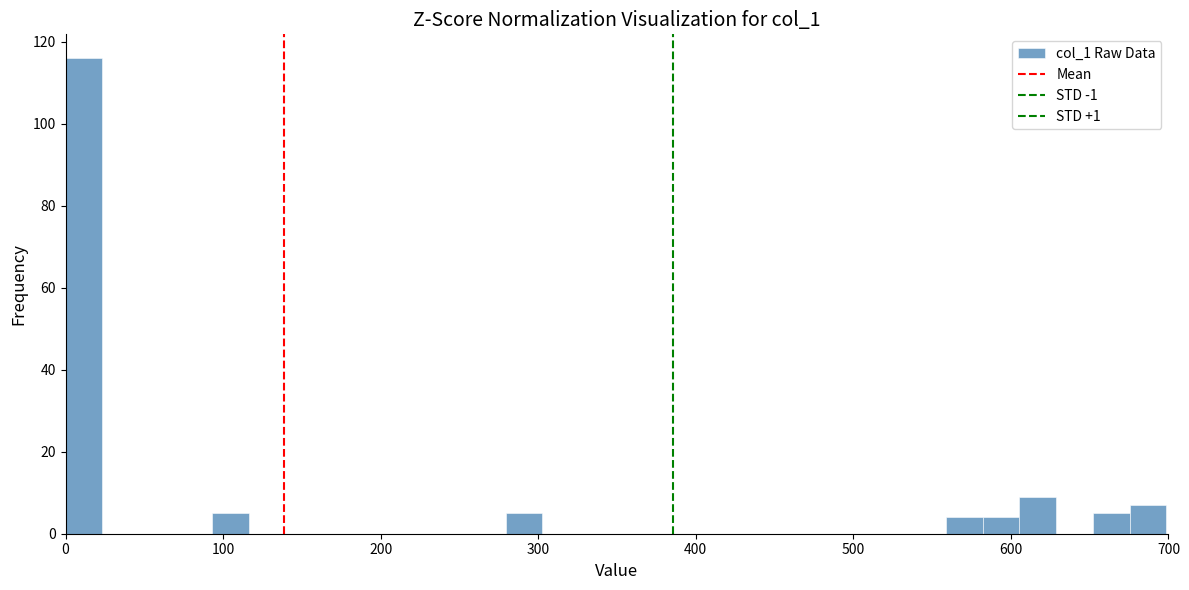

Read against the x-axis, roughly where is the centre of the tallest bar?

10